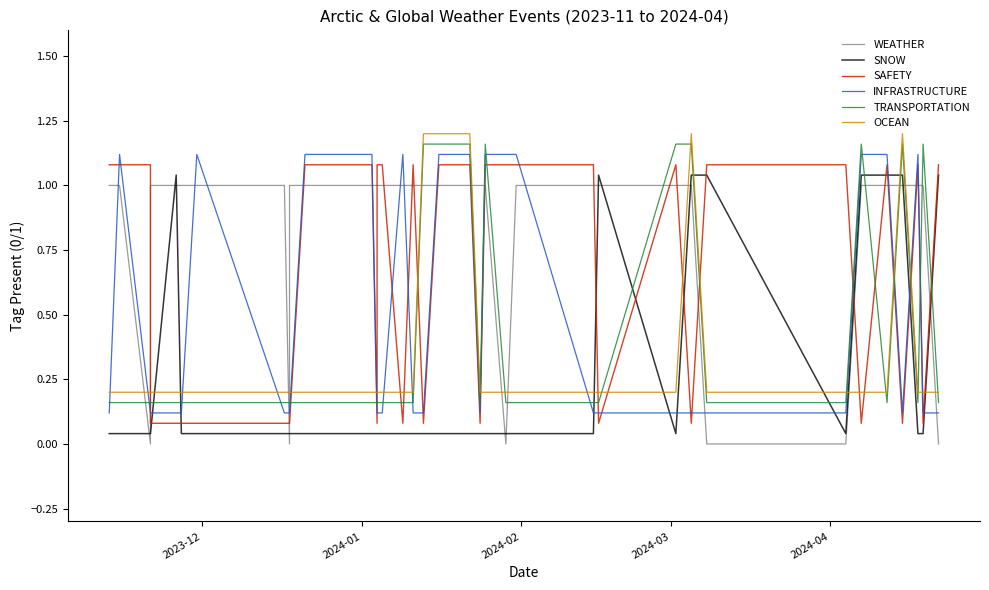

What is the minimum value for TRANSPORTATION?

0.2